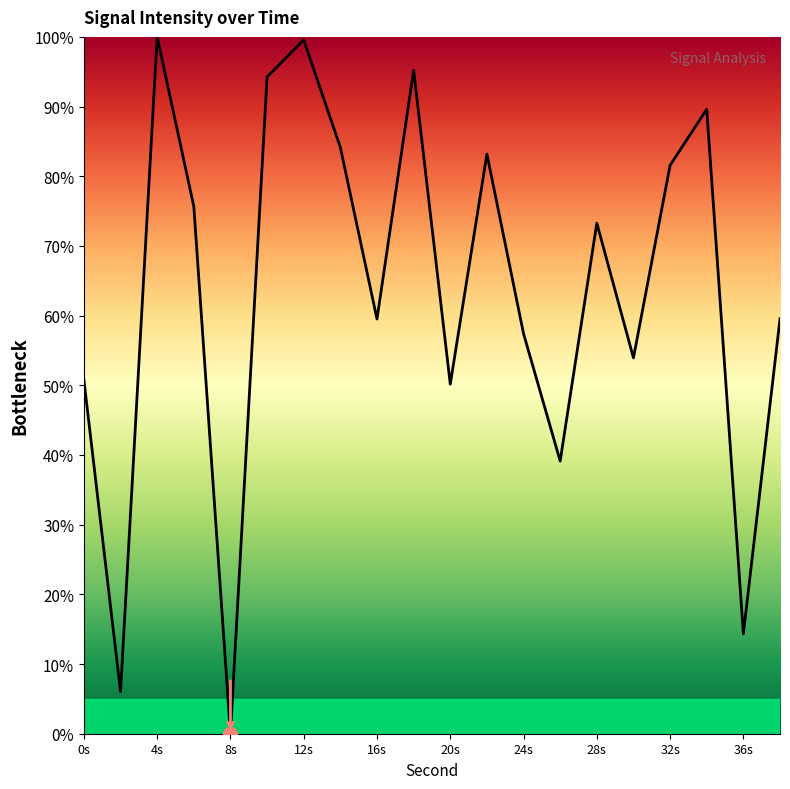

What is the maximum value shown in the chart?

100.0